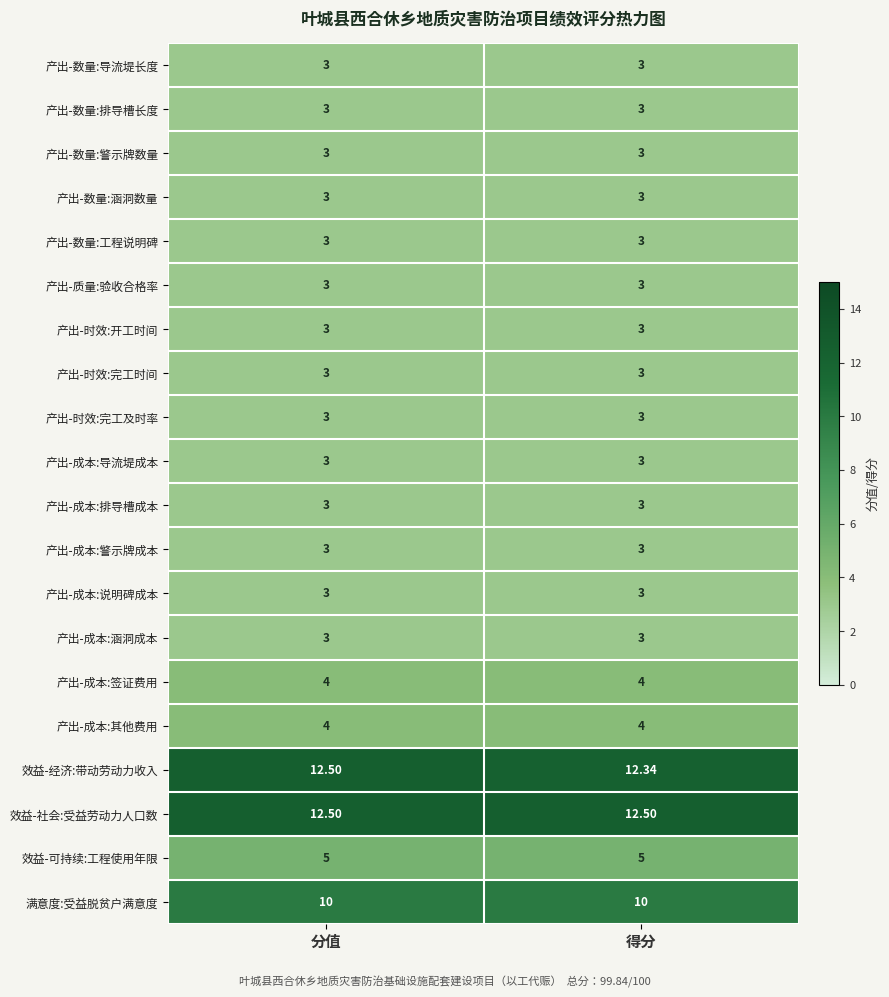

At how many categories does at least one series exceed 6?

2